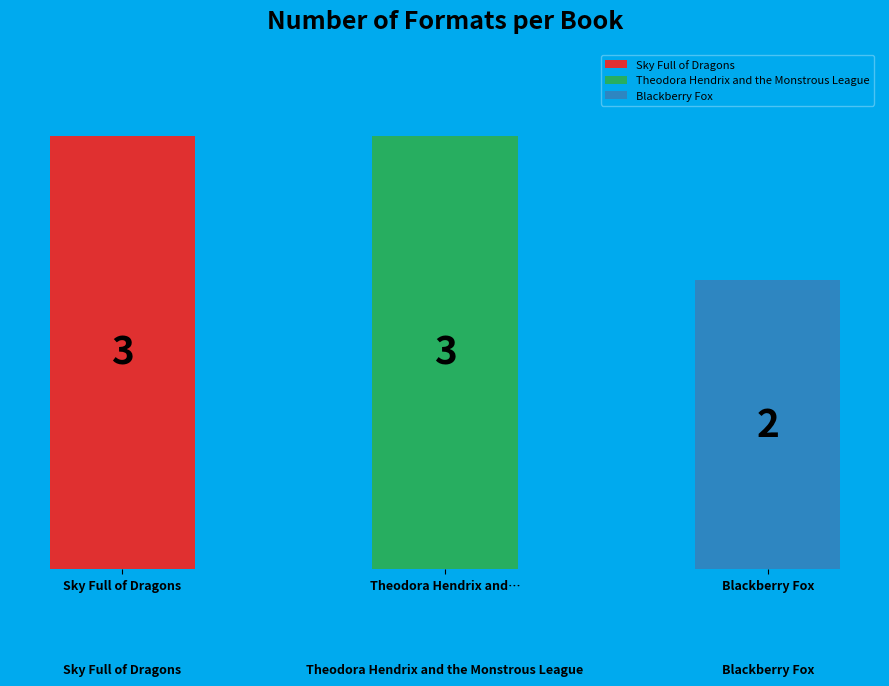

To the nearest percent, what percentage of the pie is Blackberry Fox?

25%